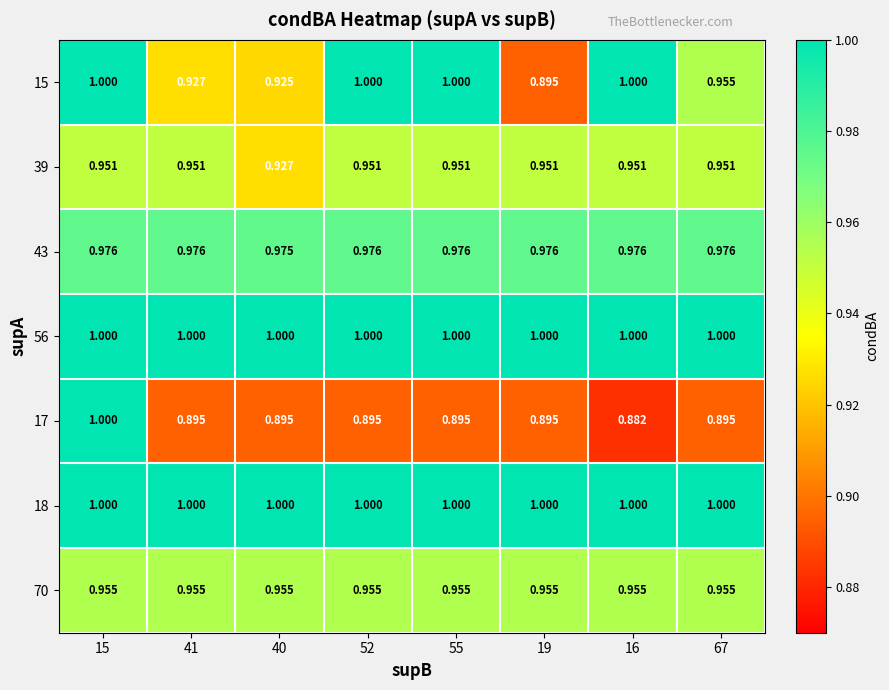

Is the value of 43 at 67 greater than the value of 15 at 52?

No